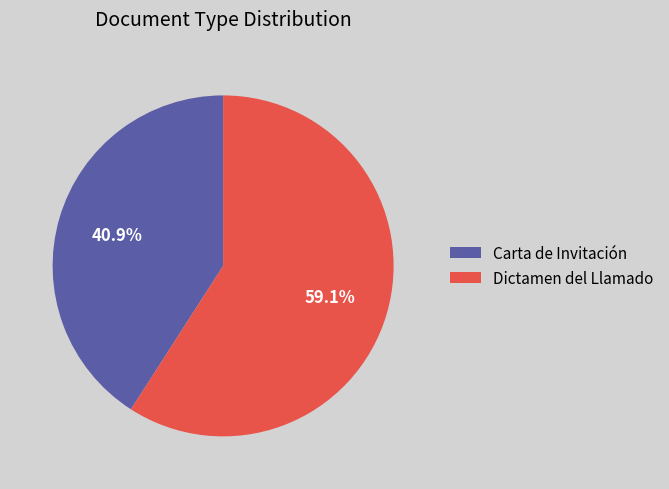

What percentage is the Carta de Invitación slice, to the nearest percent?

41%